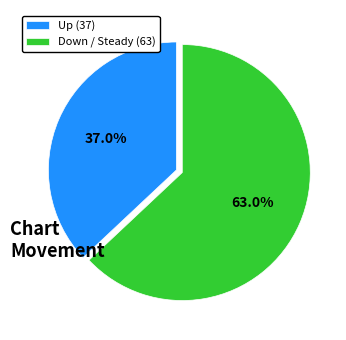

Count the number of slices in the pie.

2